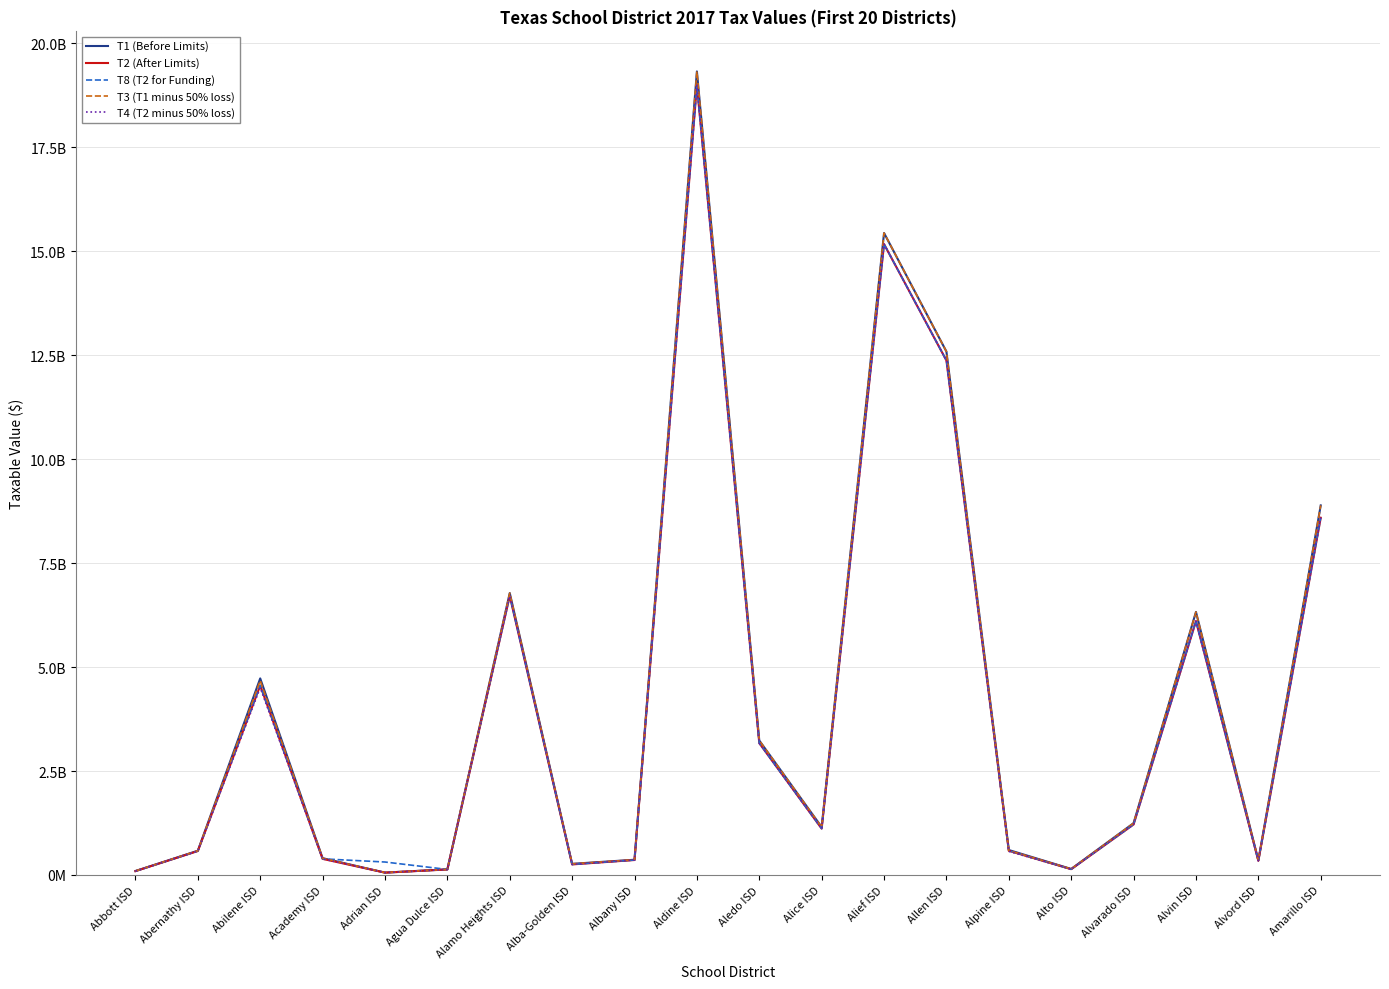

At which label does T1 (Before Limits) first exceed 1151346130?

Abilene ISD